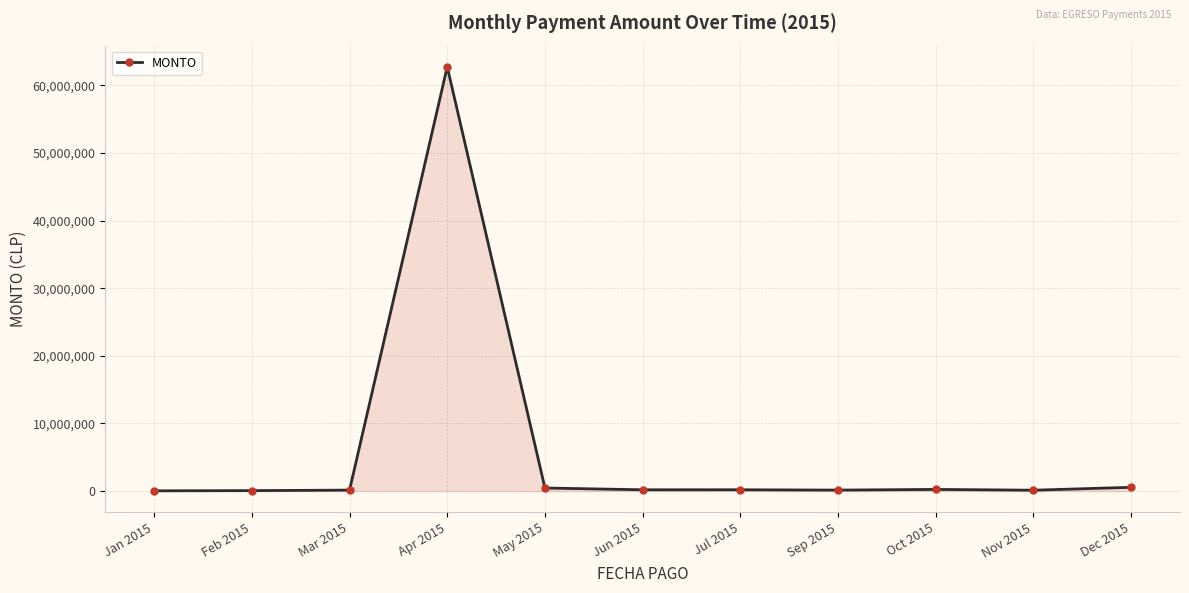

What is the greatest value displayed?

62737446